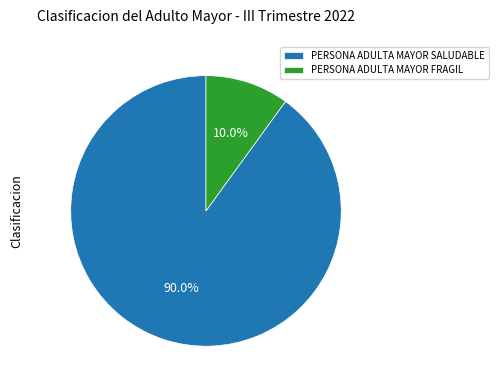

Which has a higher value, PERSONA ADULTA MAYOR SALUDABLE or PERSONA ADULTA MAYOR FRAGIL?

PERSONA ADULTA MAYOR SALUDABLE